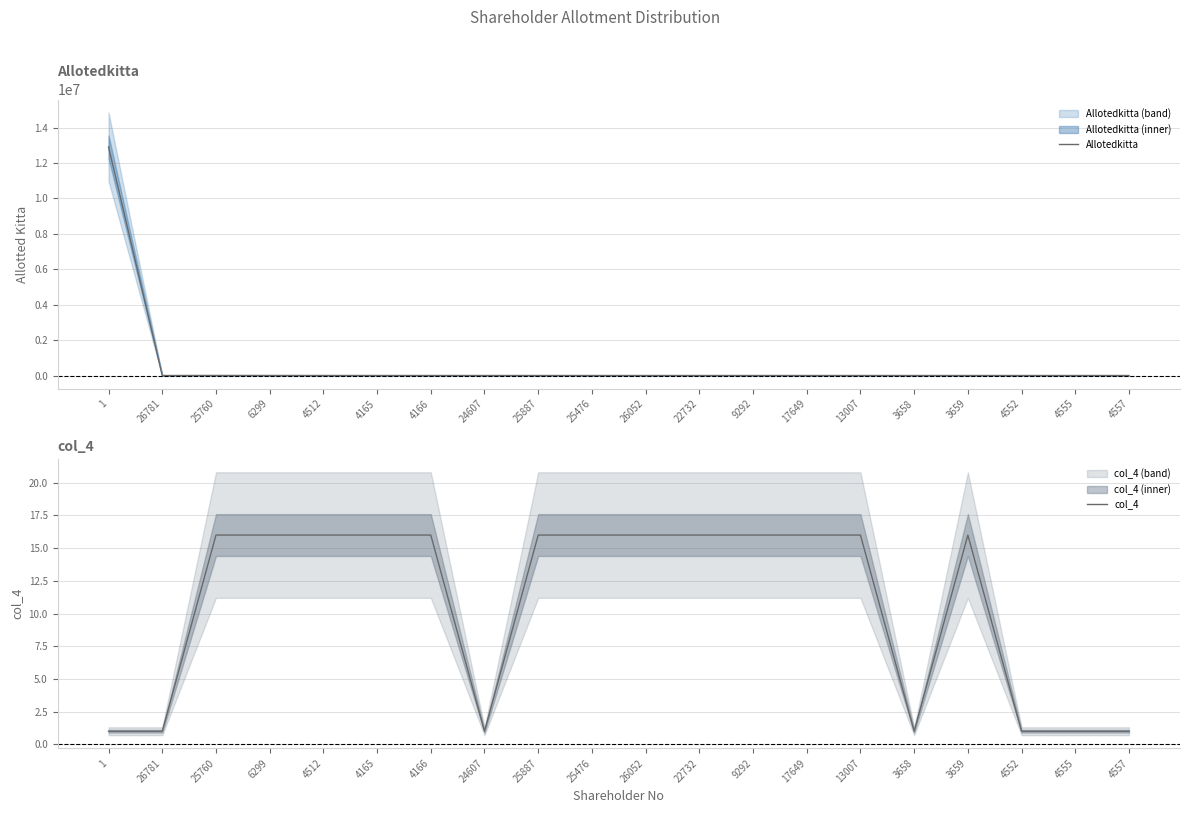

How many interior local valleys does the Allotedkitta series have?

1